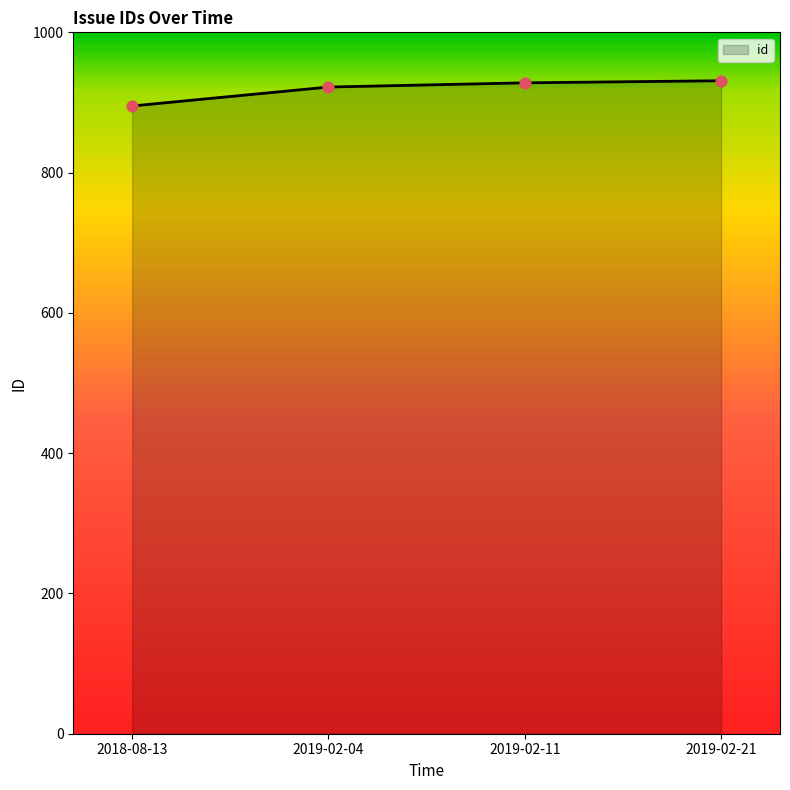

Approximately how many times larger is the value at 2019-02-21 compared to 2019-02-11?

1.0